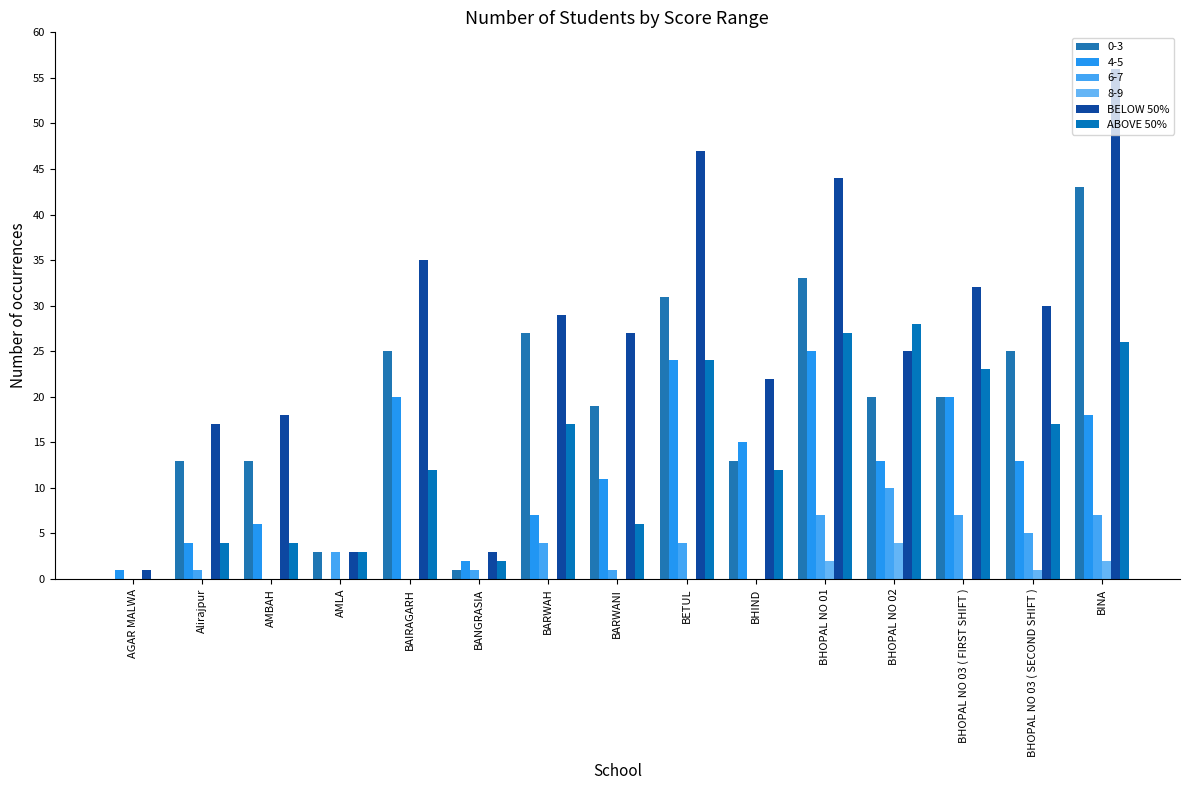

How many positive values does the ABOVE 50% series have?

14